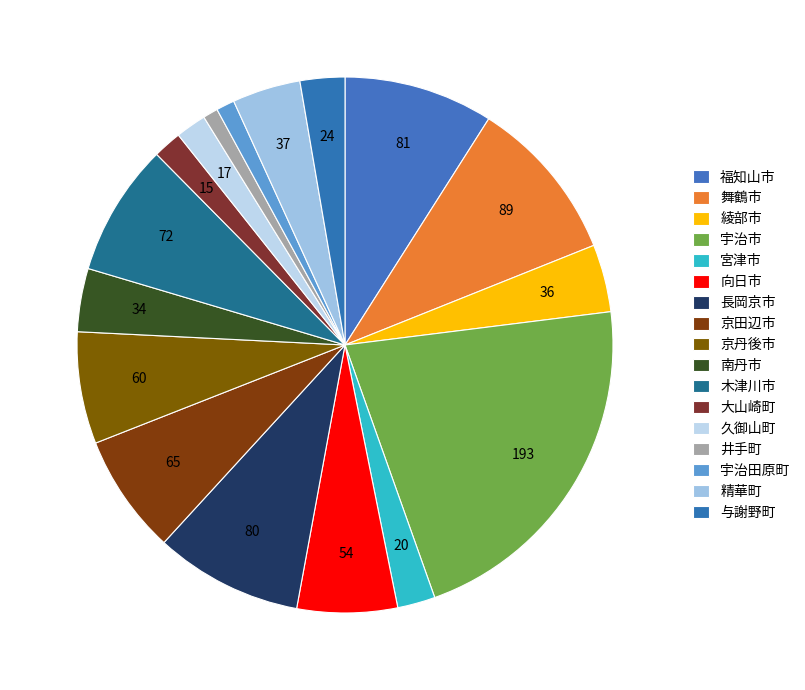

What percentage is the 長岡京市 slice, to the nearest percent?

9%